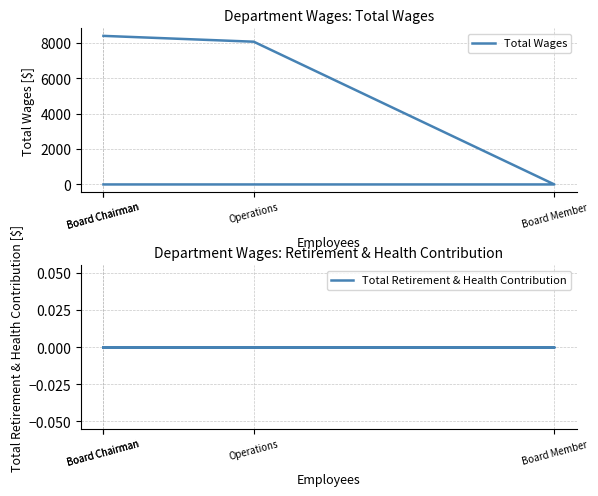

At which category is the sum across all series the highest?

Board Chairman